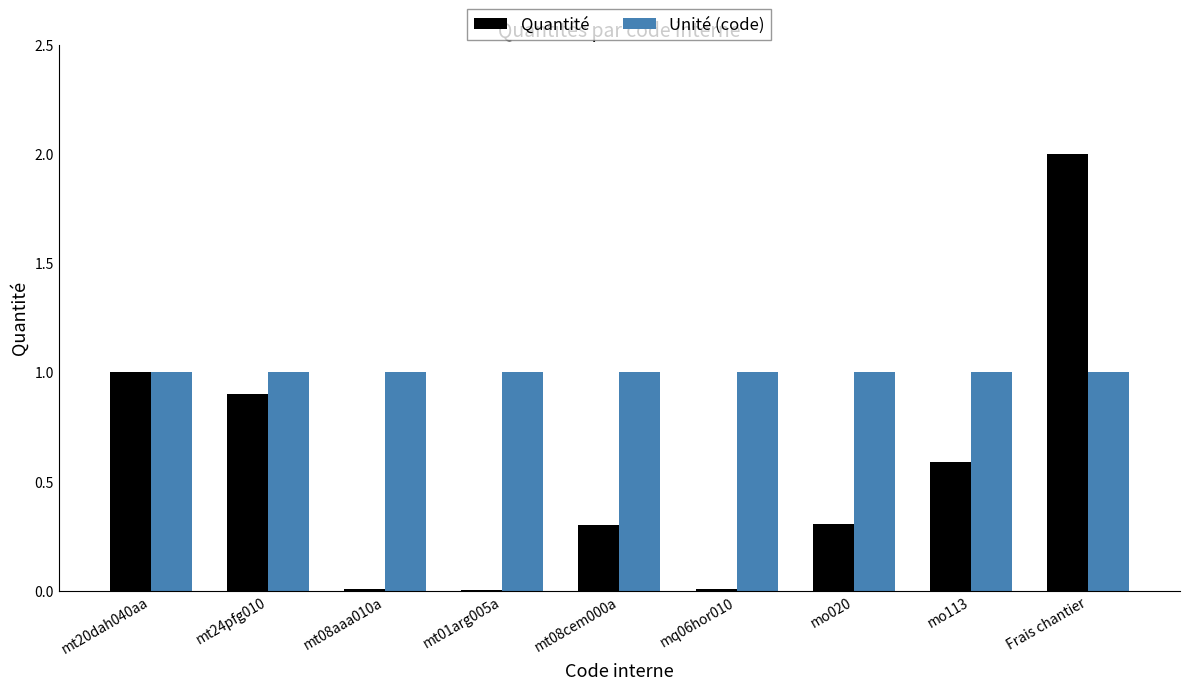

Is it true that Quantité equals 0.3 at mo020?

True